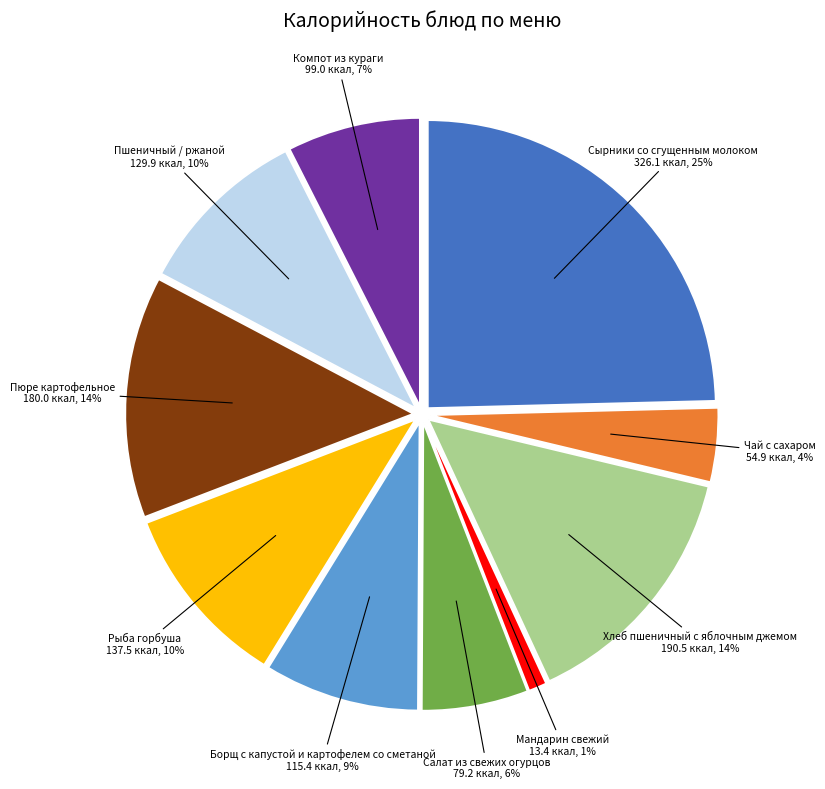

Between Чай с сахаром and Пшеничный / ржаной, which is larger?

Пшеничный / ржаной